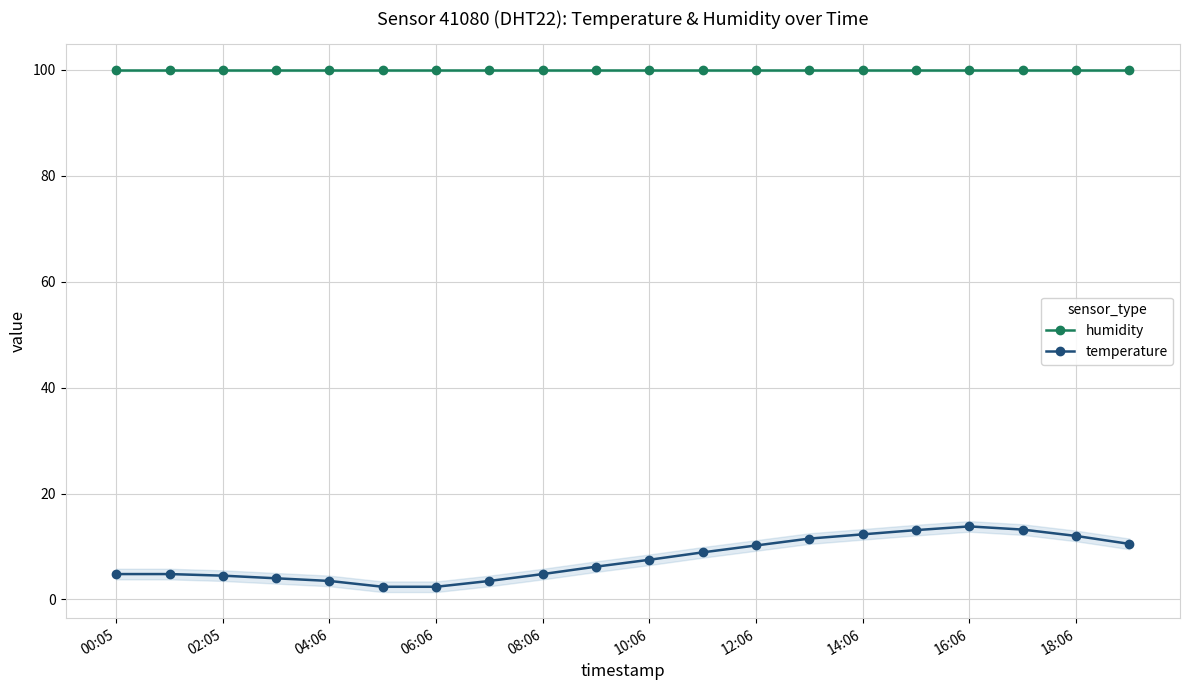

What is the highest value of the temperature series?

13.8